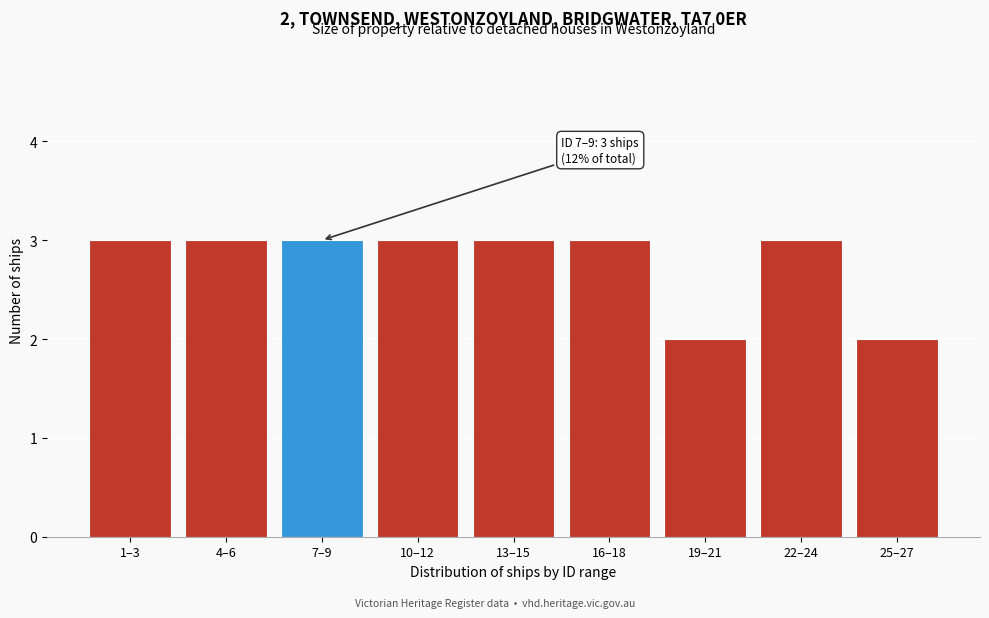

Reading left to right, what are all the values shown in this chart?

3	3	3	3	3	3	2	3	2